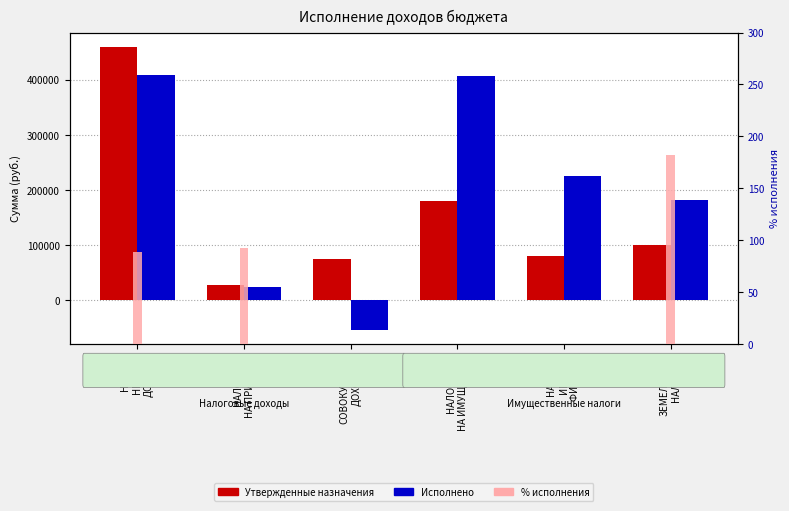

What is the minimum value for Утвержденные назначения?

27000.0